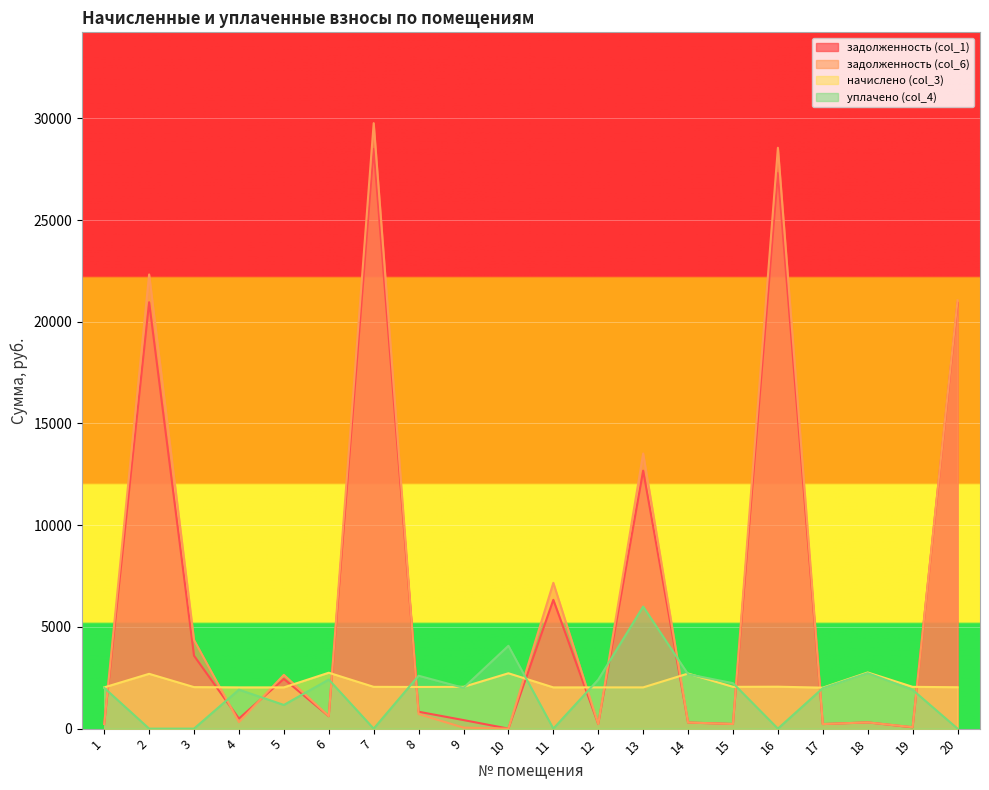

Is the value of уплачено (col_4) at 5 greater than the value of задолженность (col_6) at 4?

Yes